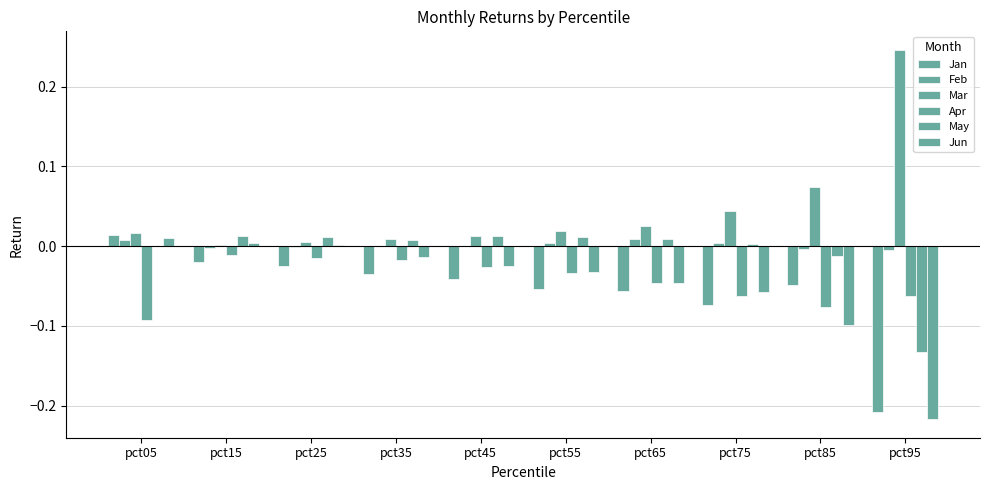

Are the bars grouped side by side (vs. stacked)?

Yes